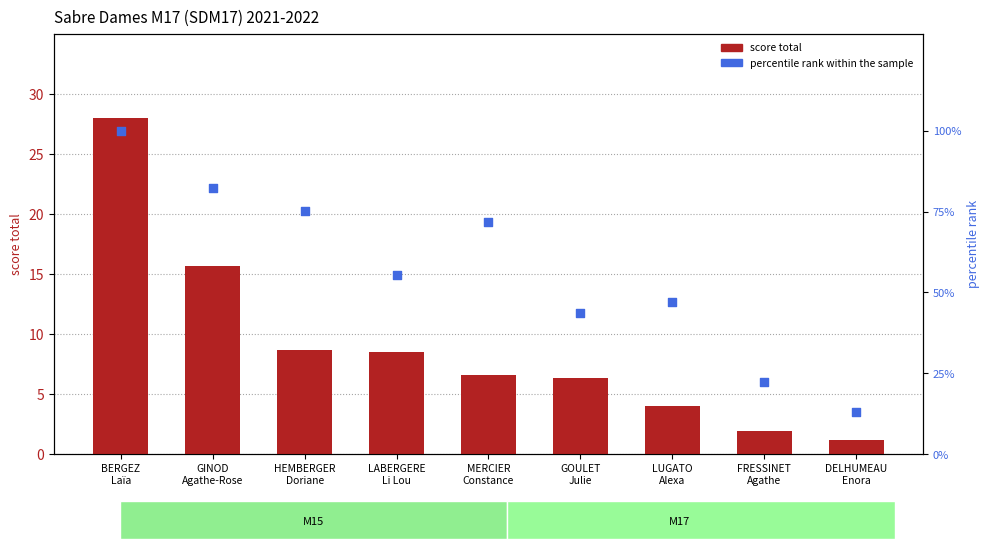

At how many categories does at least one series exceed 74?

3